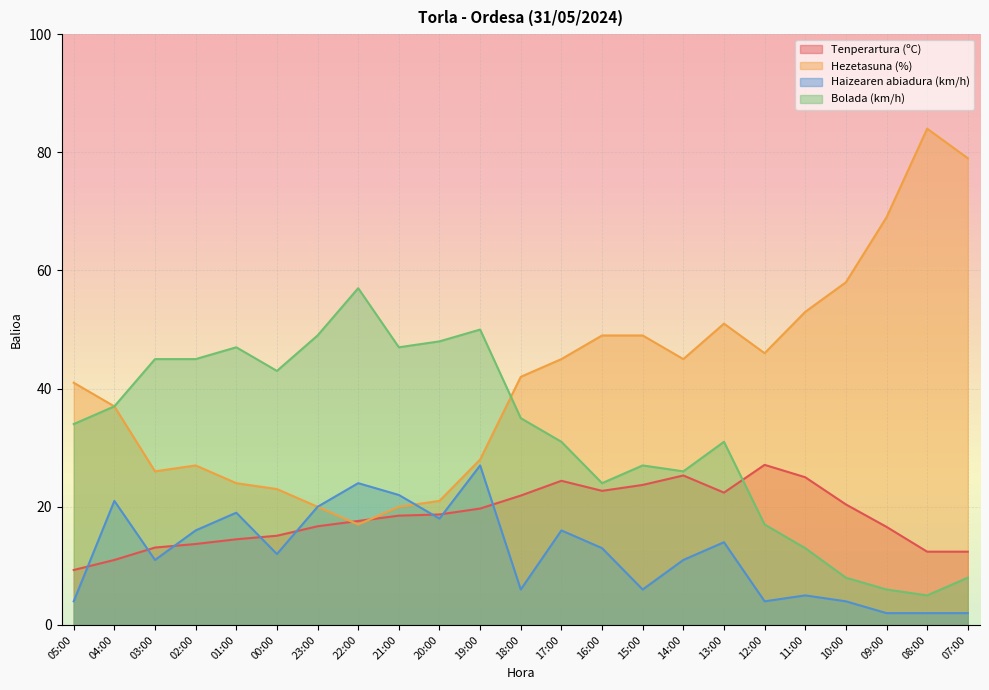

Between 00:00 and 15:00, which is larger?

15:00